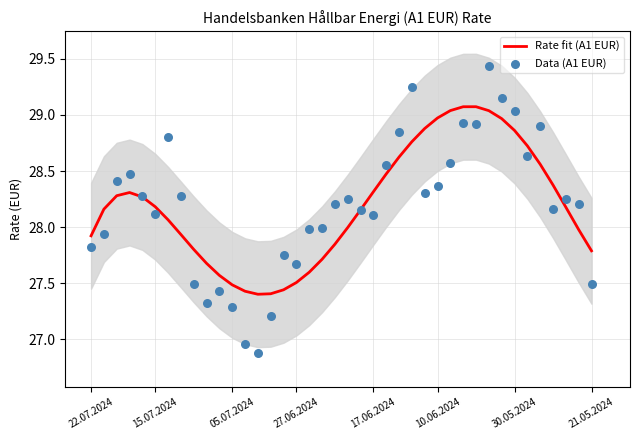

Which series has the largest total across all categories?

Rate fit (A1 EUR)